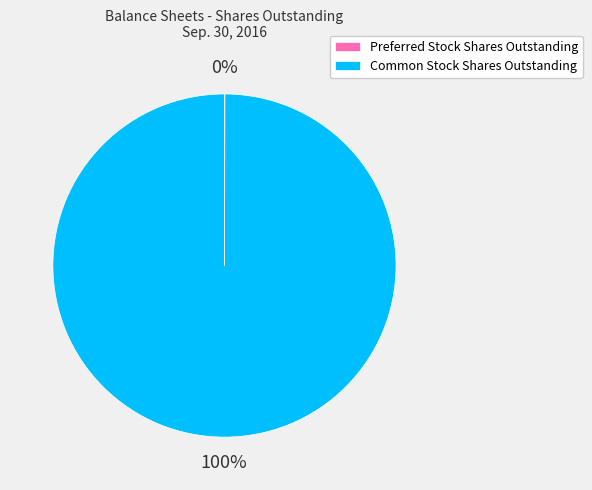

True or false: Common Stock Shares Outstanding accounts for 89% of the total.

False